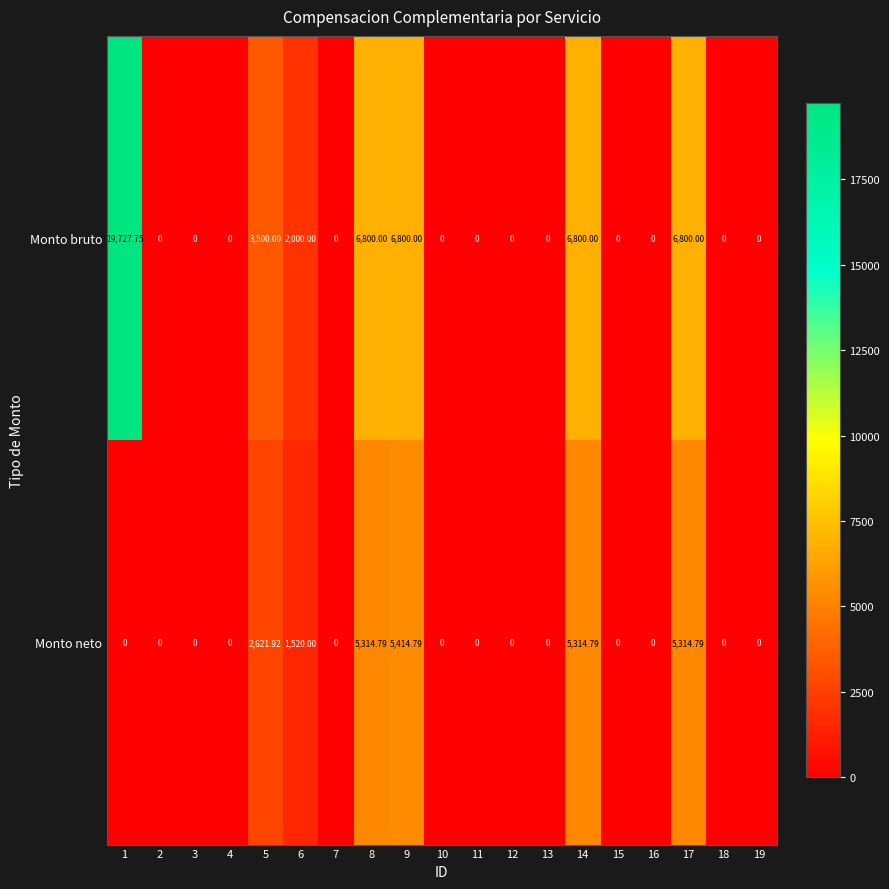

Which series changed the most between 1 and 17?

Monto bruto